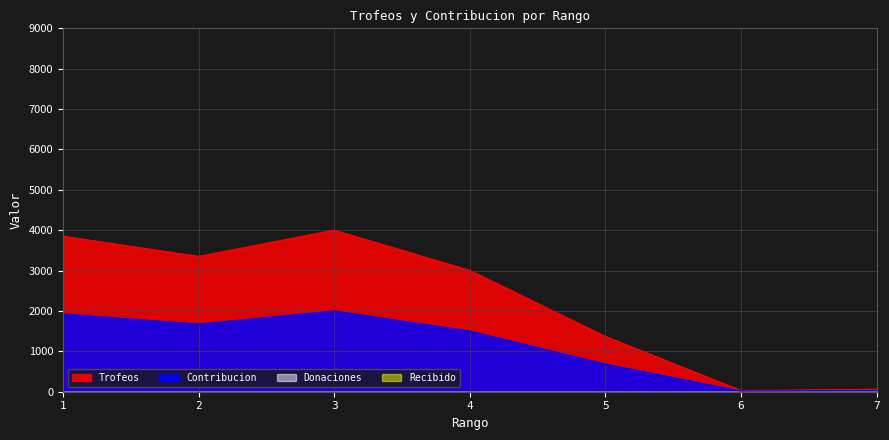

How many values in the Trofeos series exceed 3005?

3